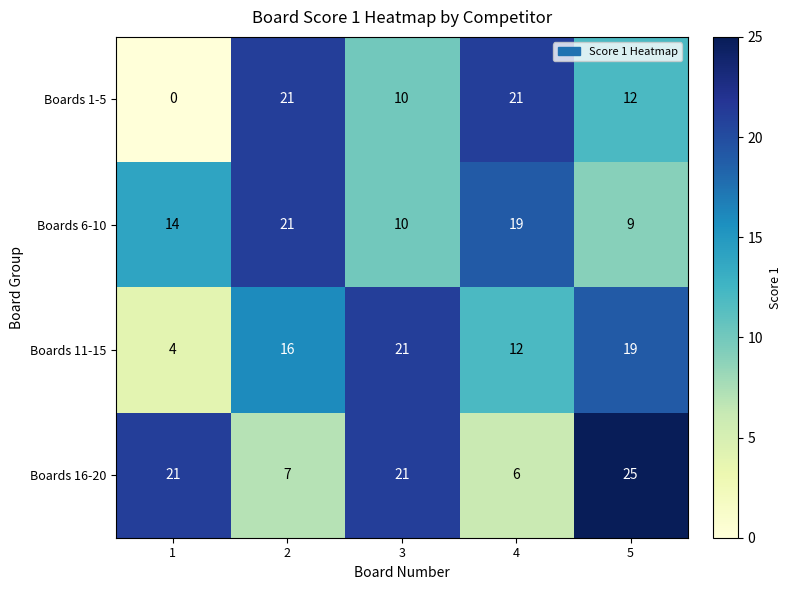

How many values in Boards 1-5 are above zero?

4